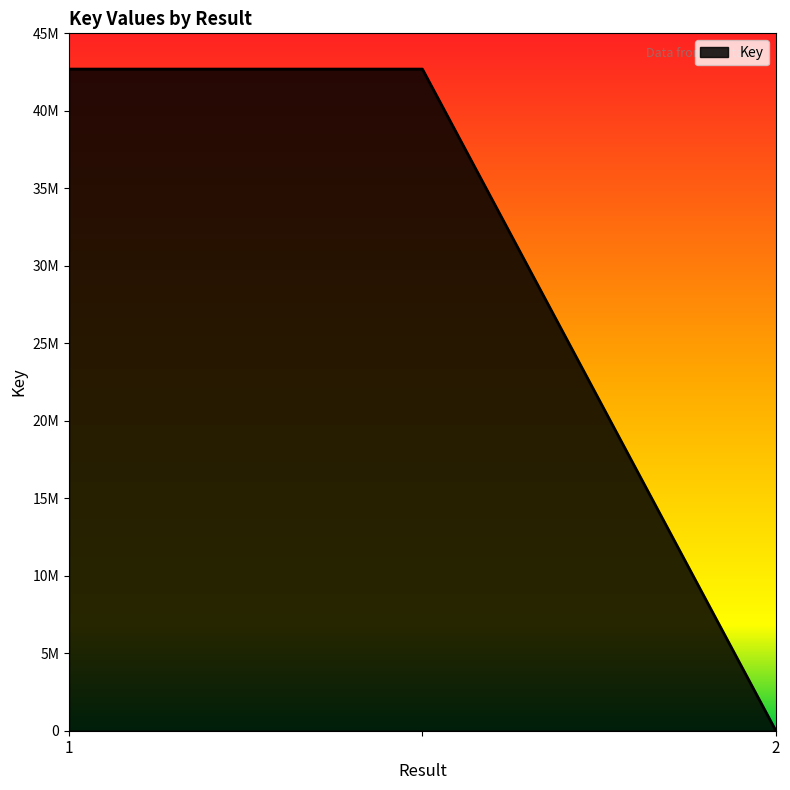

Does the chart have visible grid lines?

No